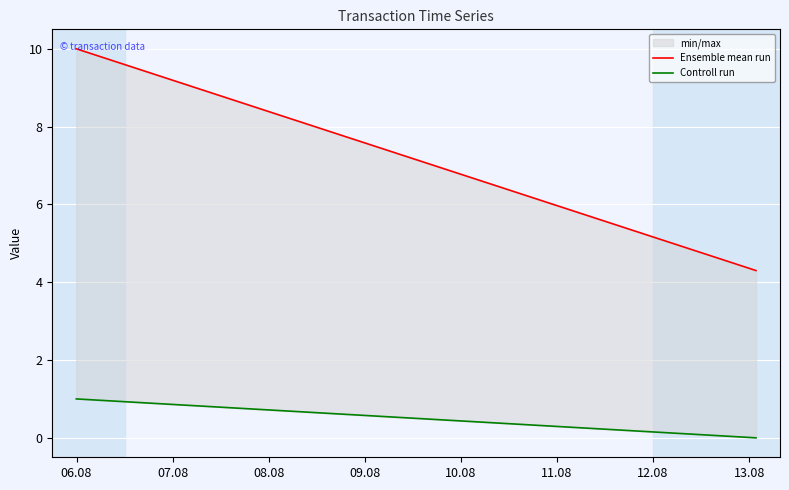

What position from the left is 08.08?

3